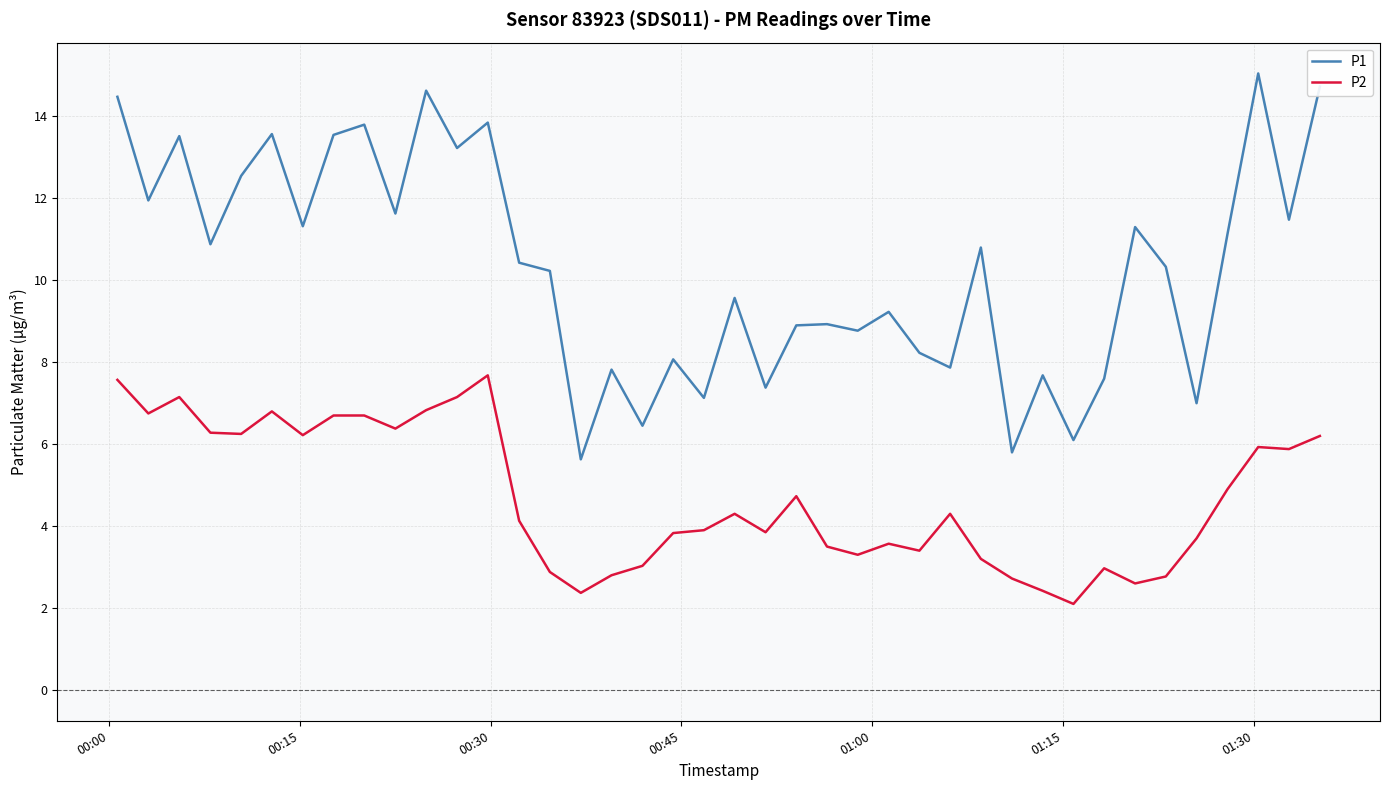

Rank the series by their maximum value, from highest to lowest.

P1, P2